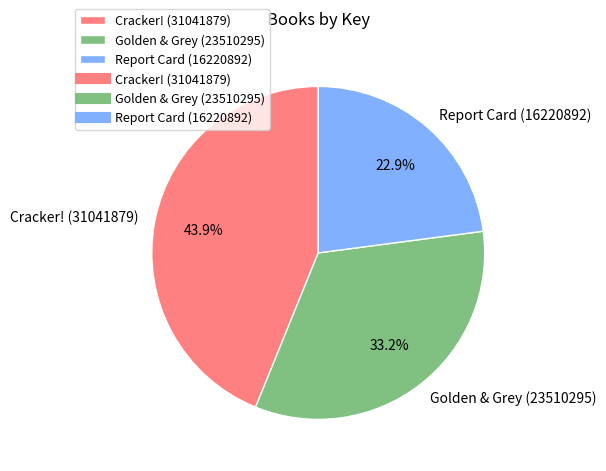

What is the ratio of the value at Report Card (16220892) to the value at Cracker! (31041879)?

0.5